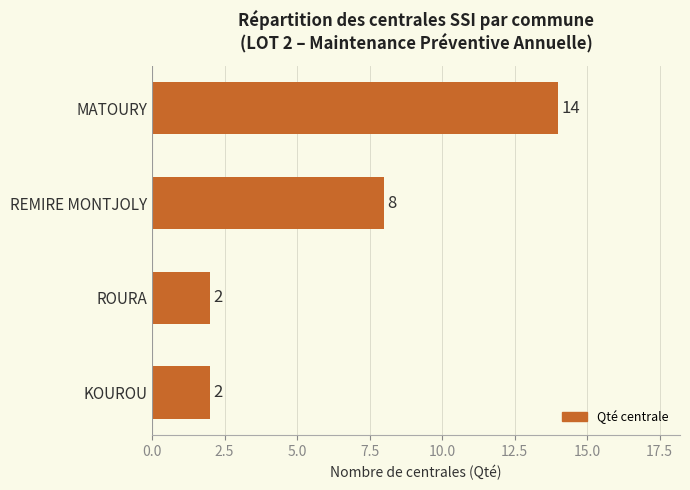

Which has a higher value, REMIRE MONTJOLY or MATOURY?

MATOURY